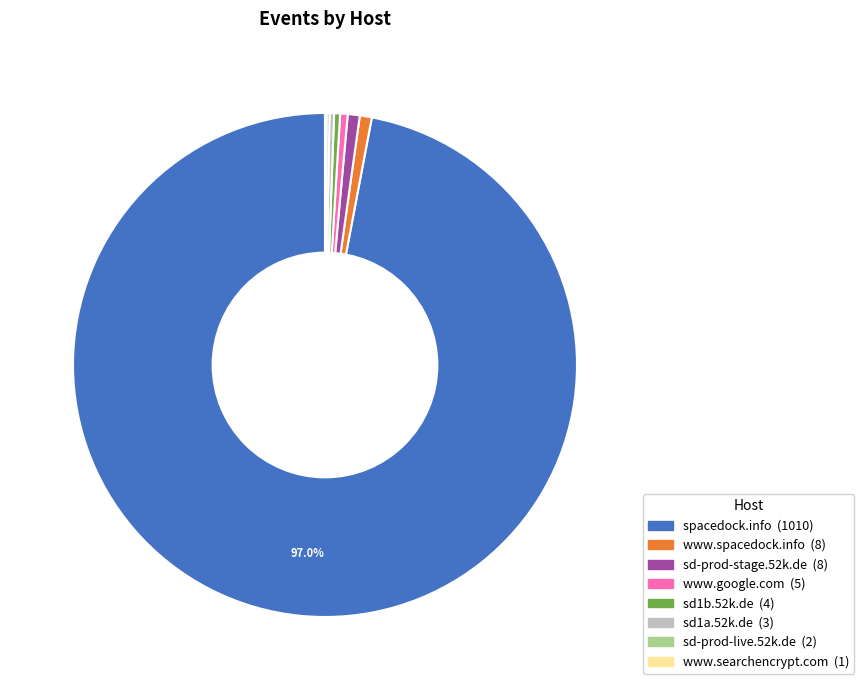

Which category has the biggest portion of the pie?

spacedock.info